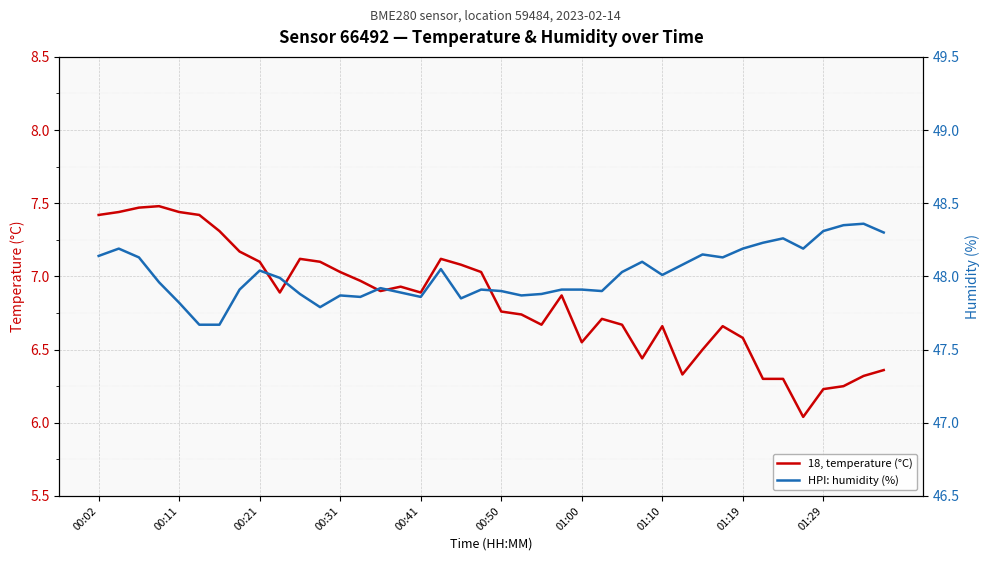

How many lines are shown in the chart?

2